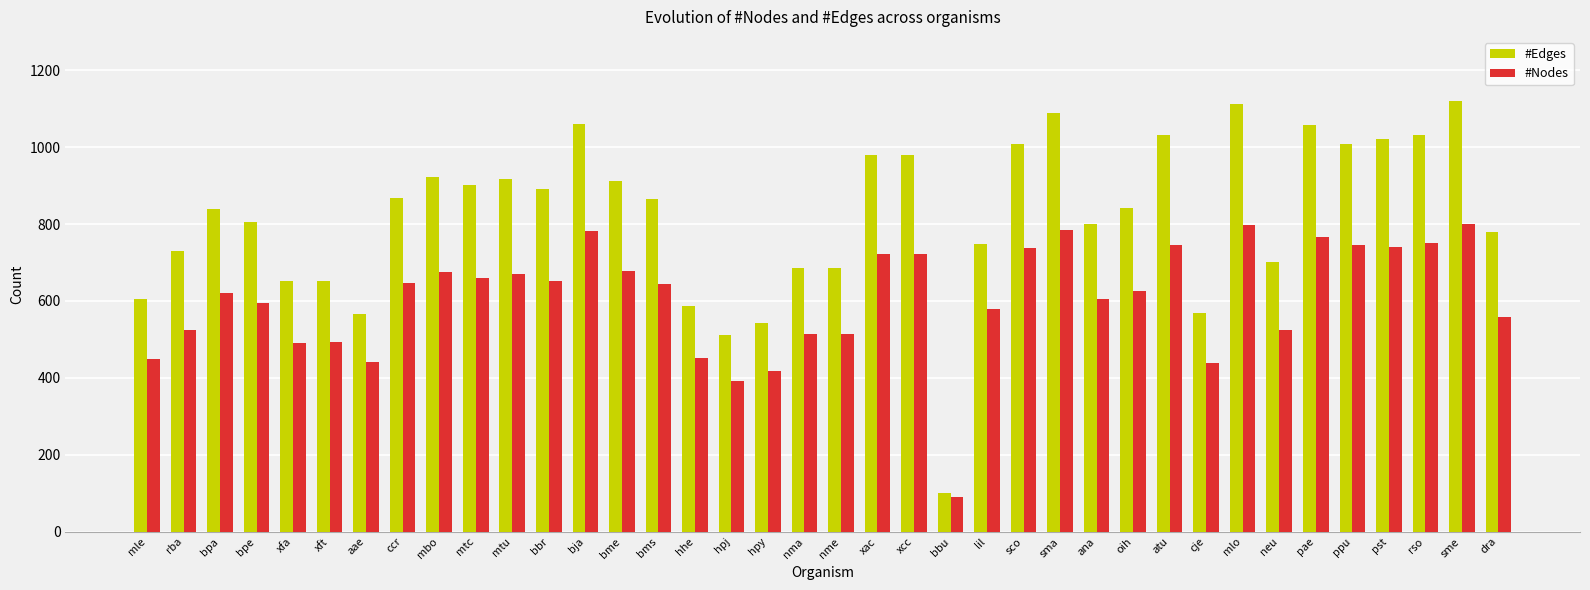

What is the difference between the second highest and second lowest values in the #Edges series?

600